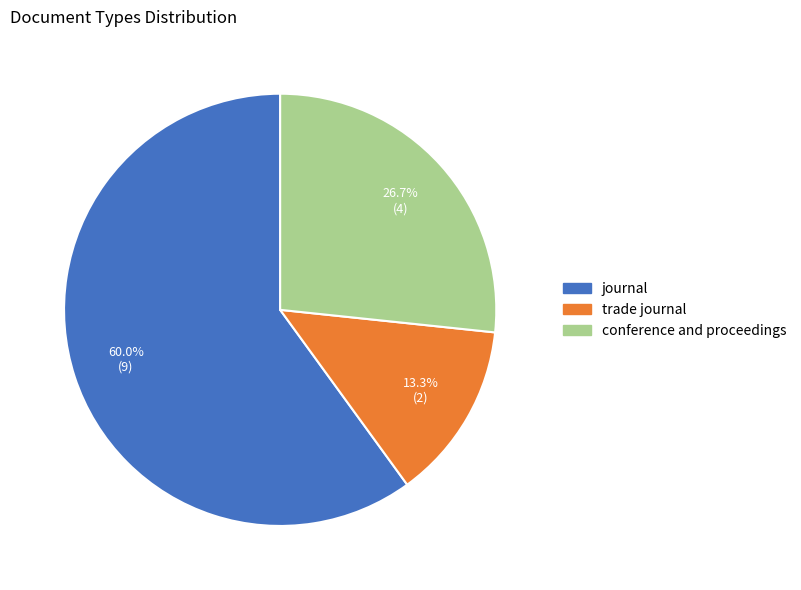

Does conference and proceedings represent more than half of the total?

No